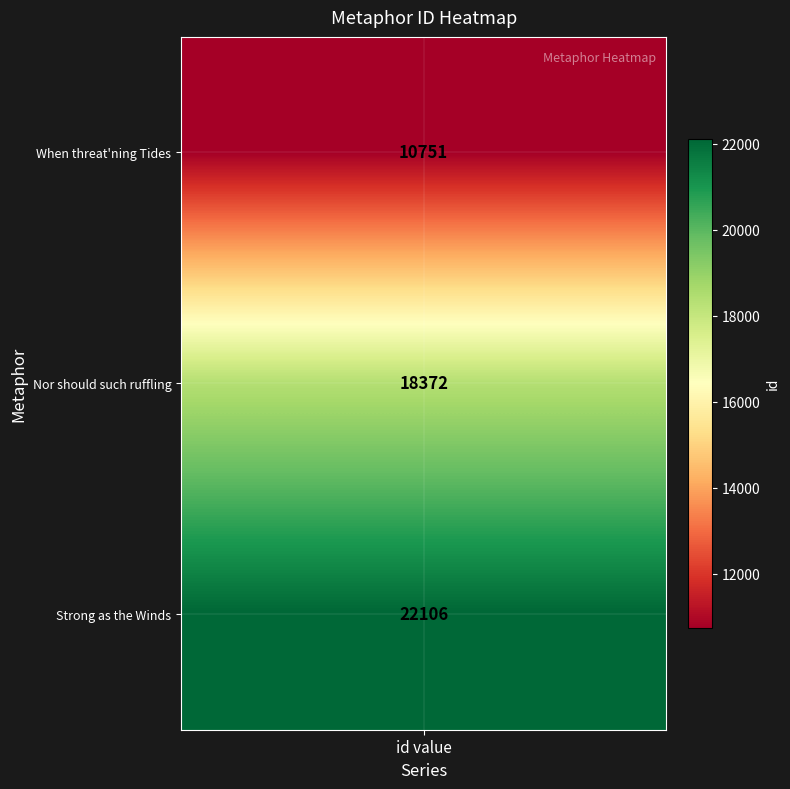

Reading left to right, list all the values displayed in this chart.

10751	18372	22106